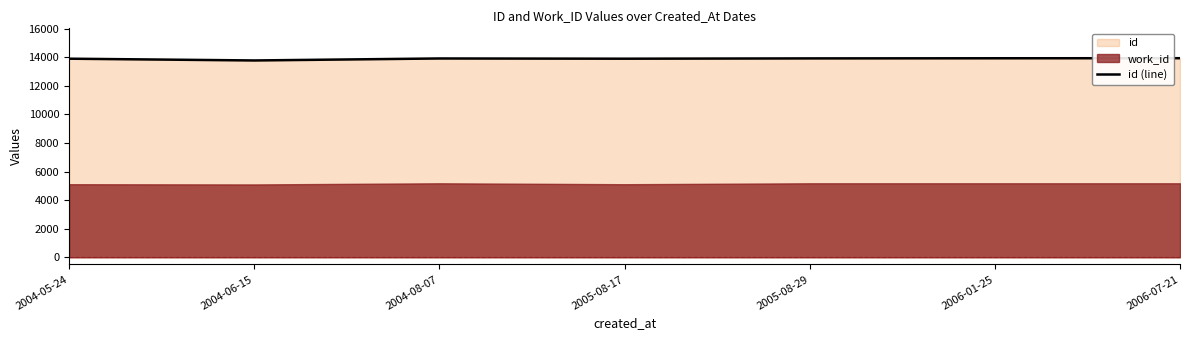

What is the value of the 6th point from the left?

13920